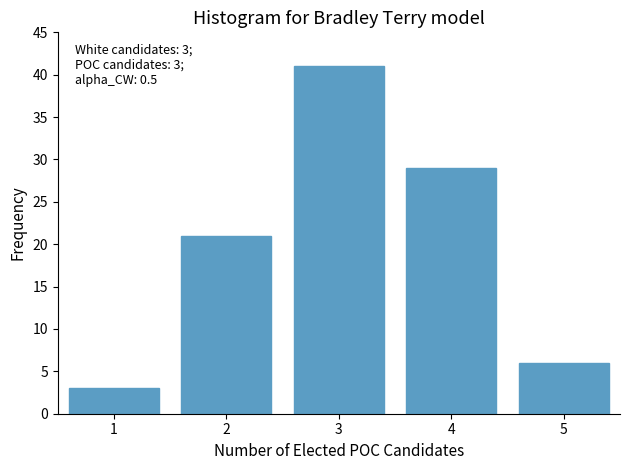

Reading left to right, what are all the values shown in this chart?

3	21	41	29	6